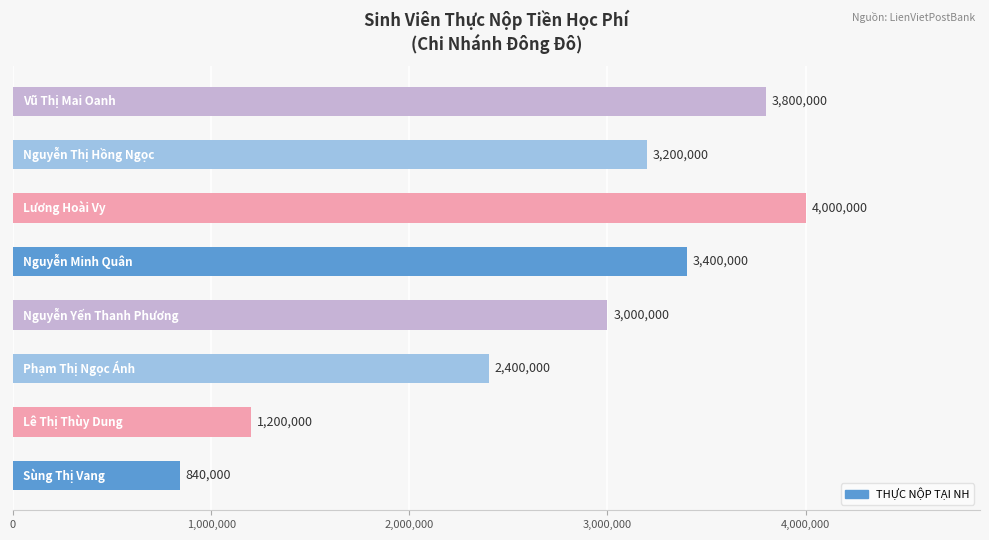

What is the greatest value displayed?

4000000